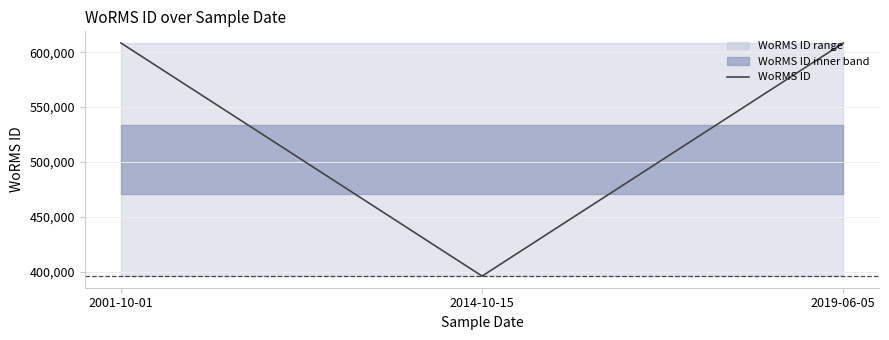

True or false: the data shows 608356 at 2019-06-05.

True